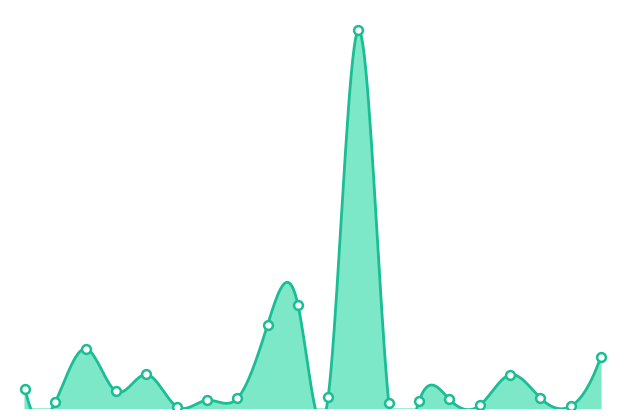

What is the change in value from 14 to 18?

+43